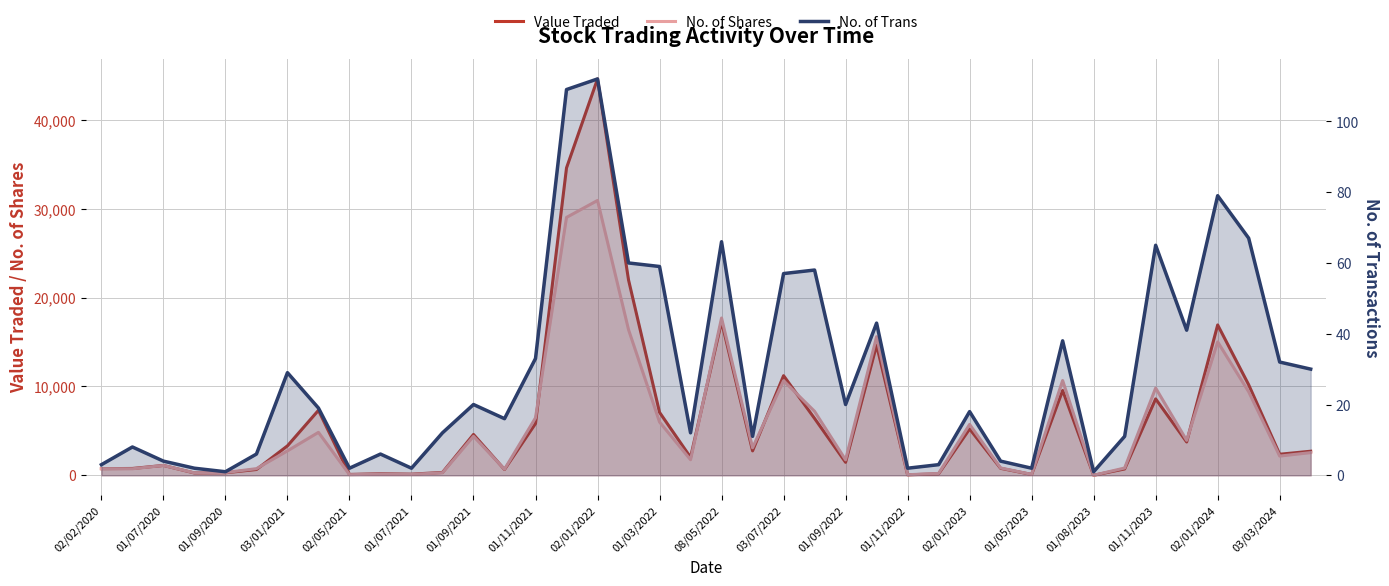

What is the spread (max minus min) of values at 03/07/2022?

11158